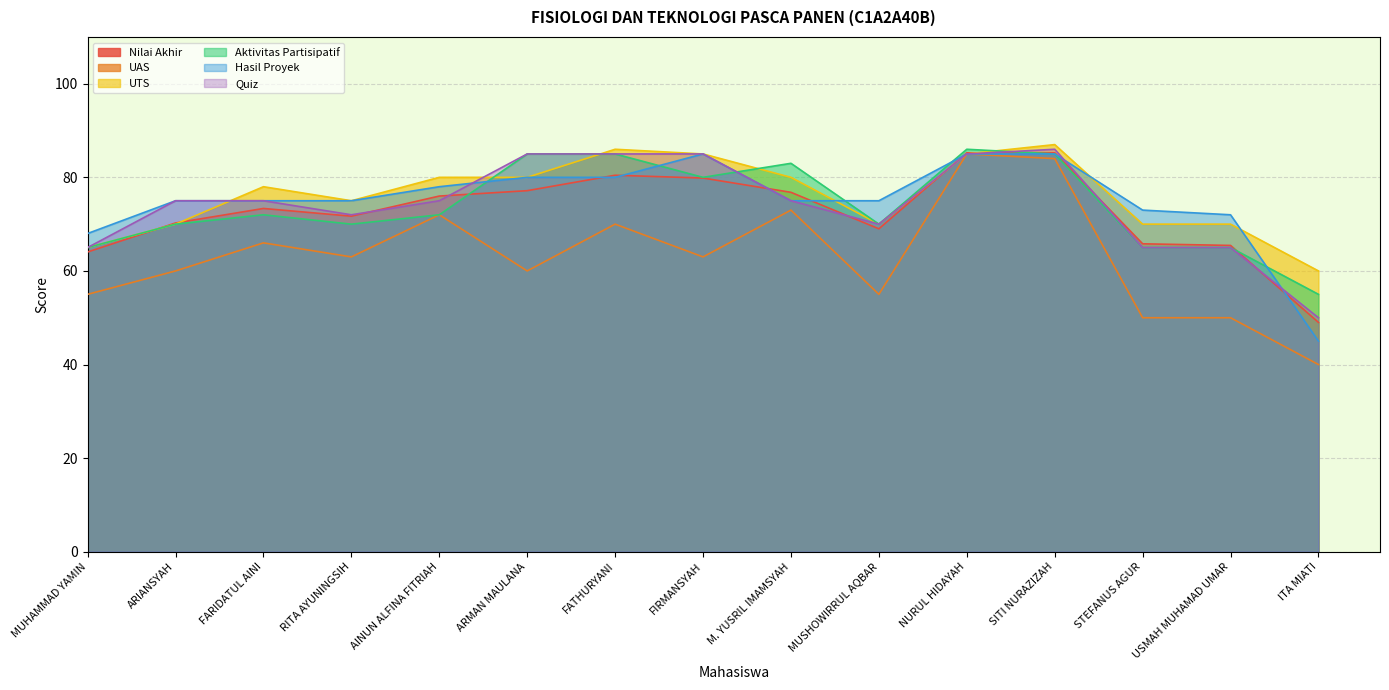

At which category does Nilai Akhir reach its first local valley?

RITA AYUNINGSIH